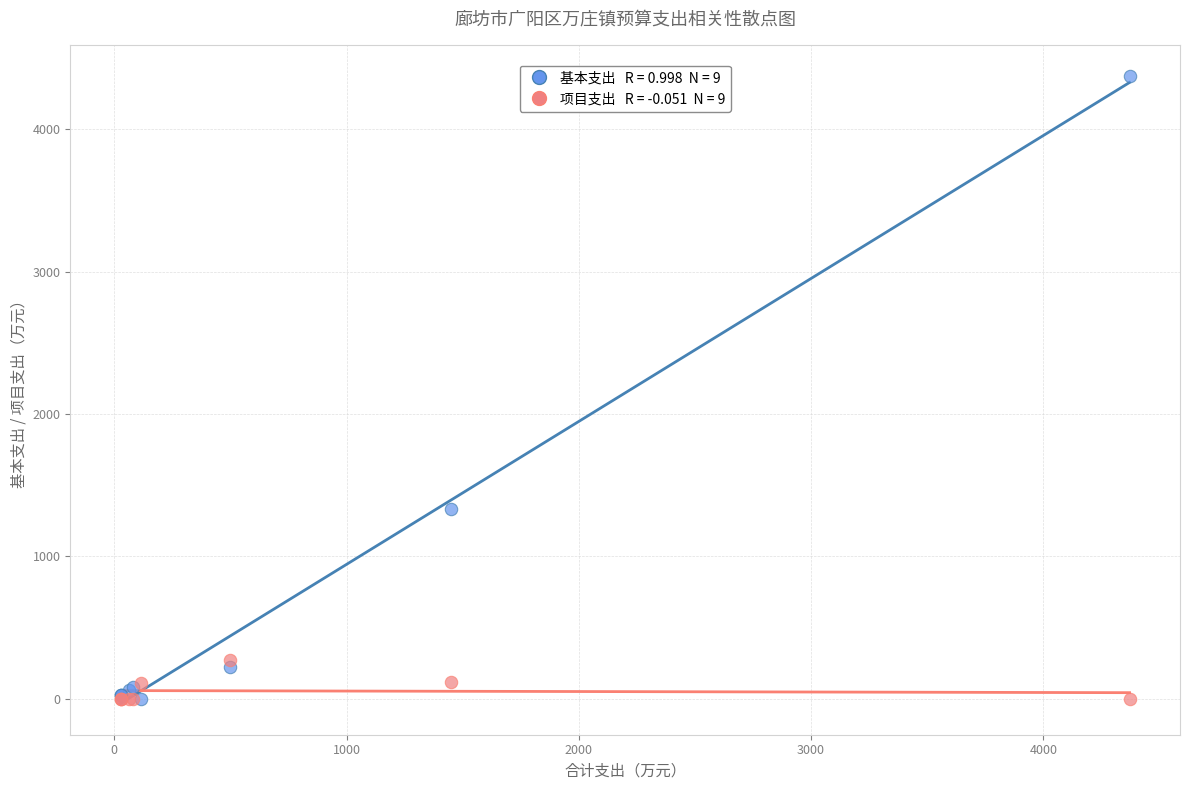

Across all series, what Y value is closest to 2185?

1331.4